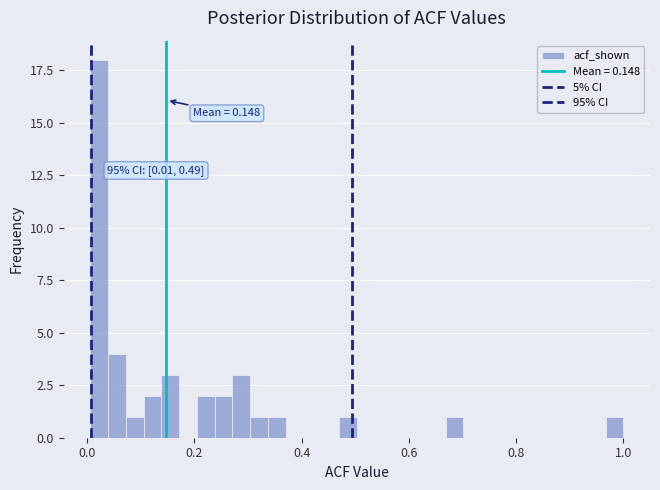

Read against the x-axis, roughly where is the centre of the tallest bar?

0.02